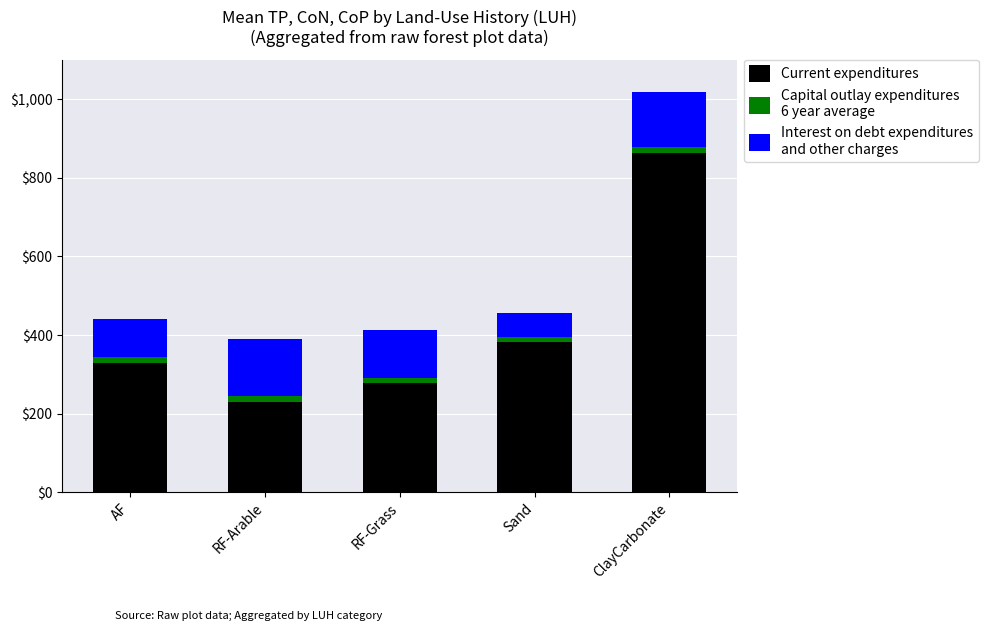

Does the chart contain stacked bars?

Yes